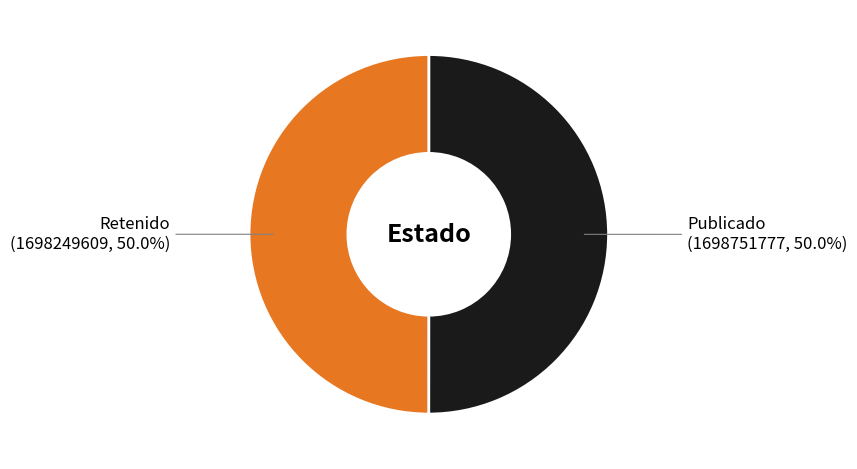

What percentage is NOT represented by Retenido?

50.0%